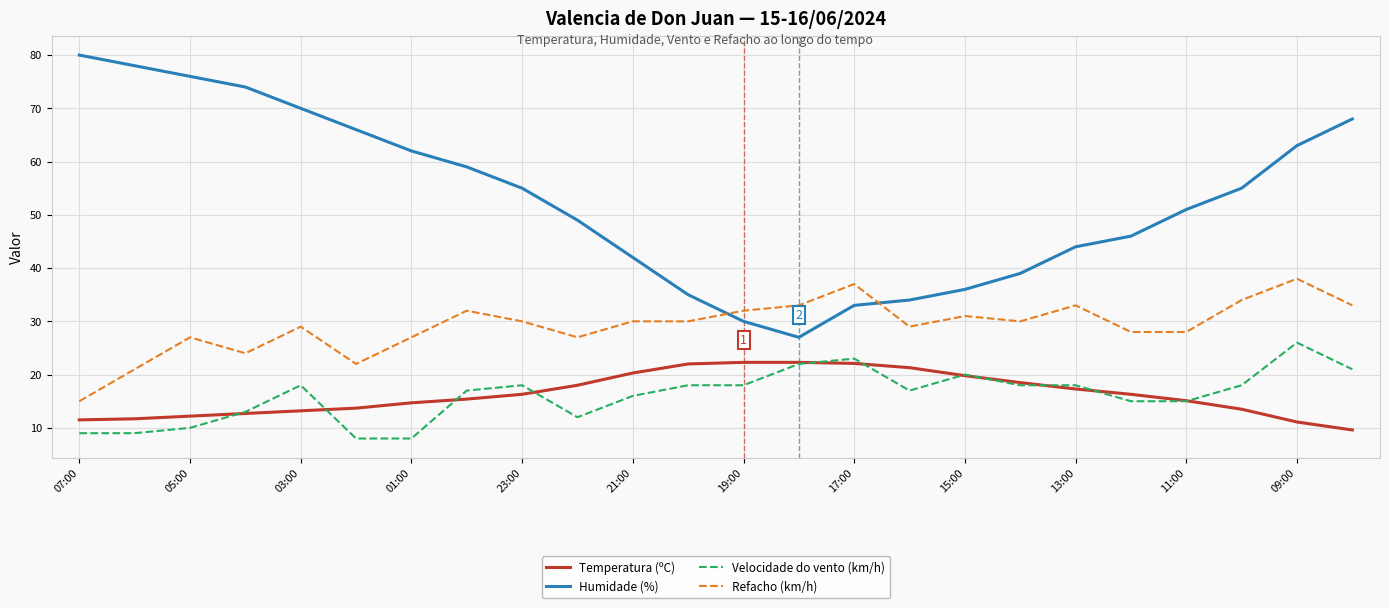

List the series in order of their peak value, lowest first.

Temperatura (ºC), Velocidade do vento (km/h), Refacho (km/h), Humidade (%)